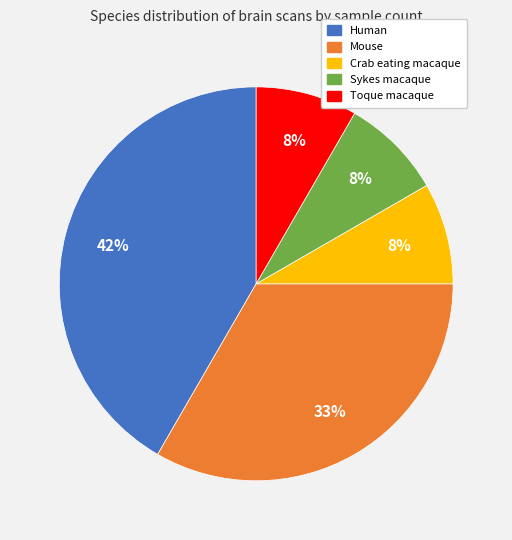

Is Human the majority of the pie?

No